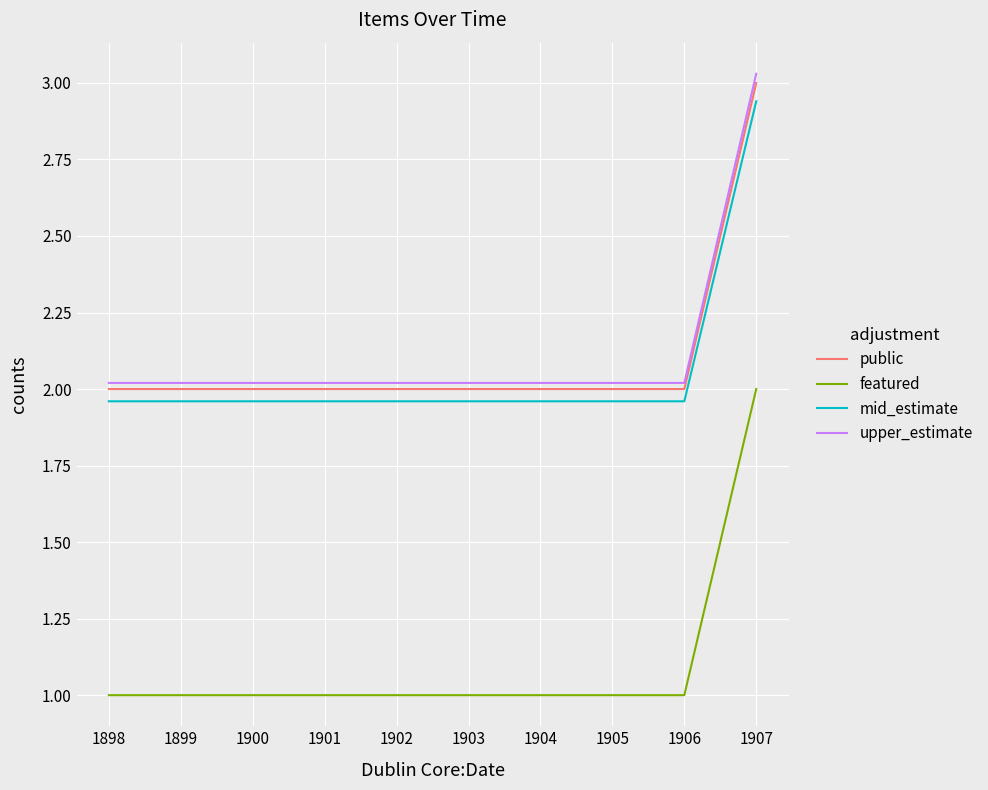

True or false: mid_estimate and upper_estimate cross at least once.

False